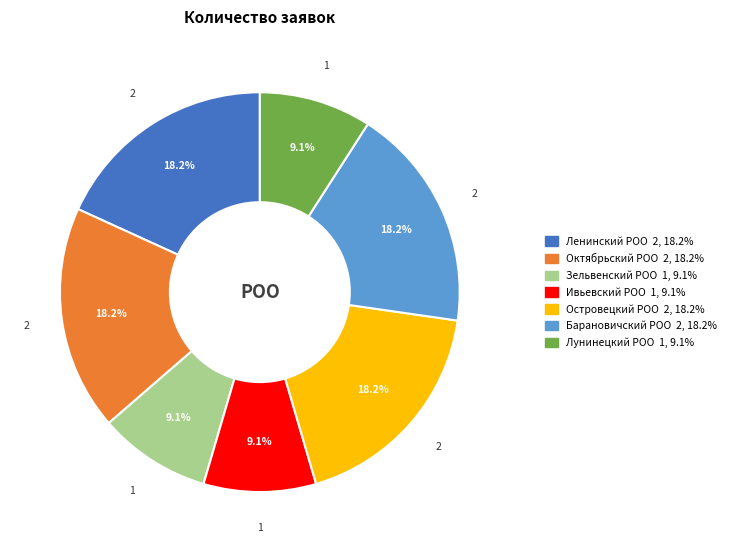

Is the sum of Барановичский РОО and Островецкий РОО greater than half?

No